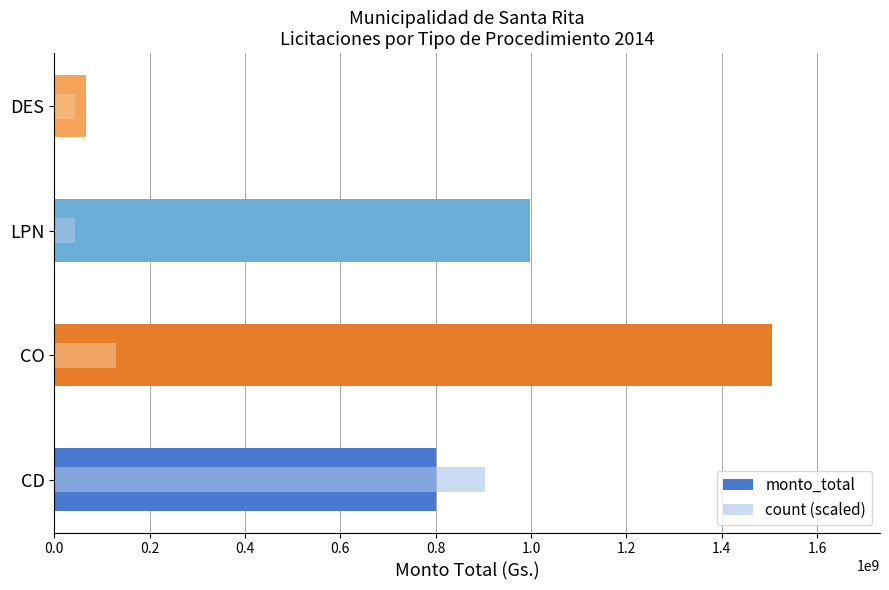

What is the minimum value shown in the chart?

43021140.9